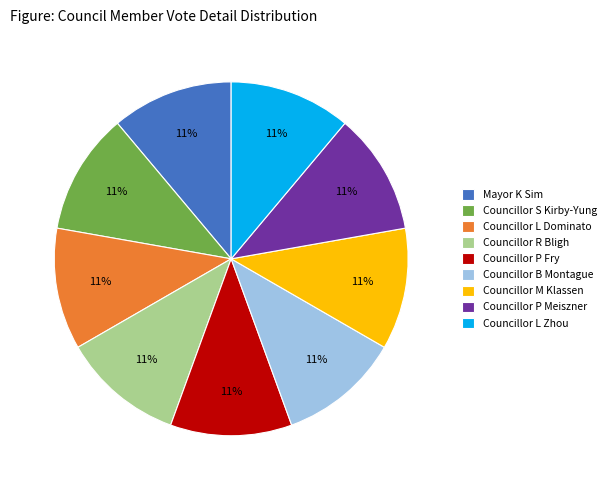

How many slices are in this pie chart?

9